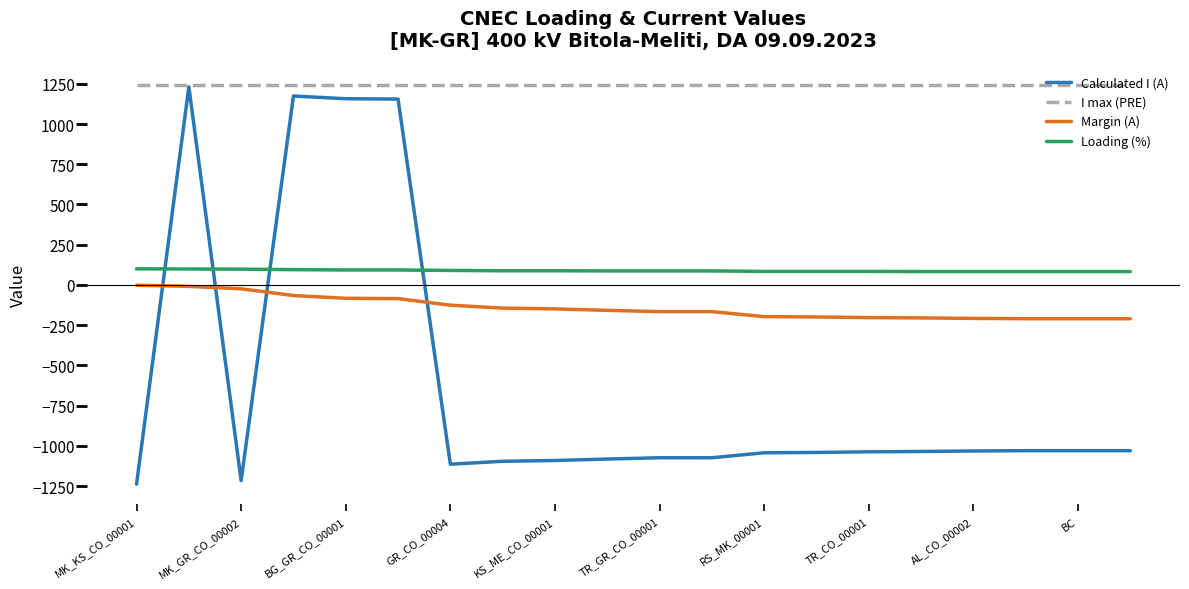

True or false: Calculated I (A) and Loading (%) intersect in this chart.

True